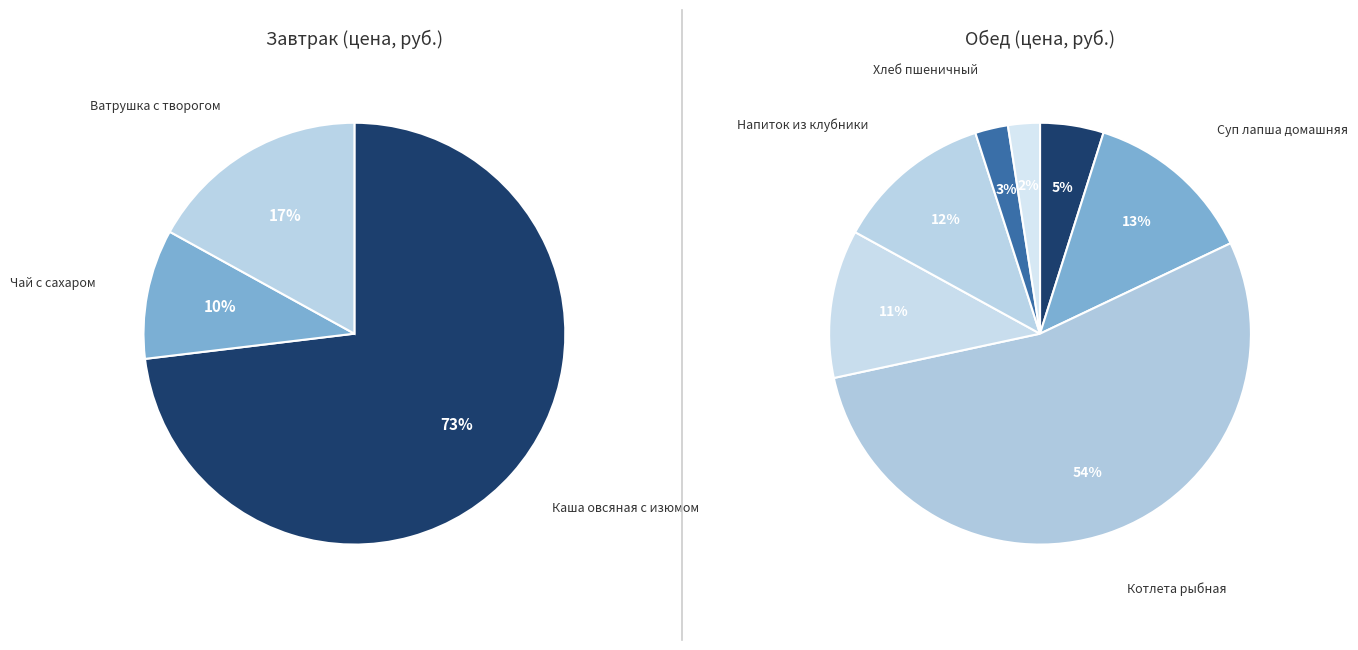

How many slices are in this pie chart?

10